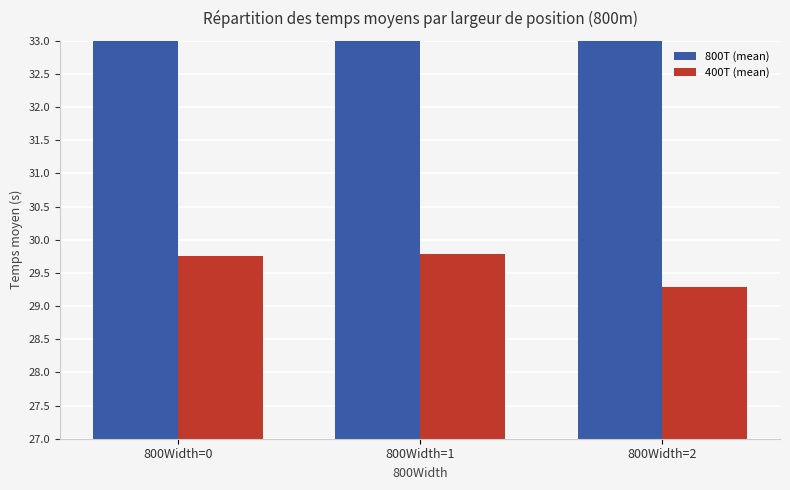

List the series in order of their overall mean, highest first.

800T (mean), 400T (mean)